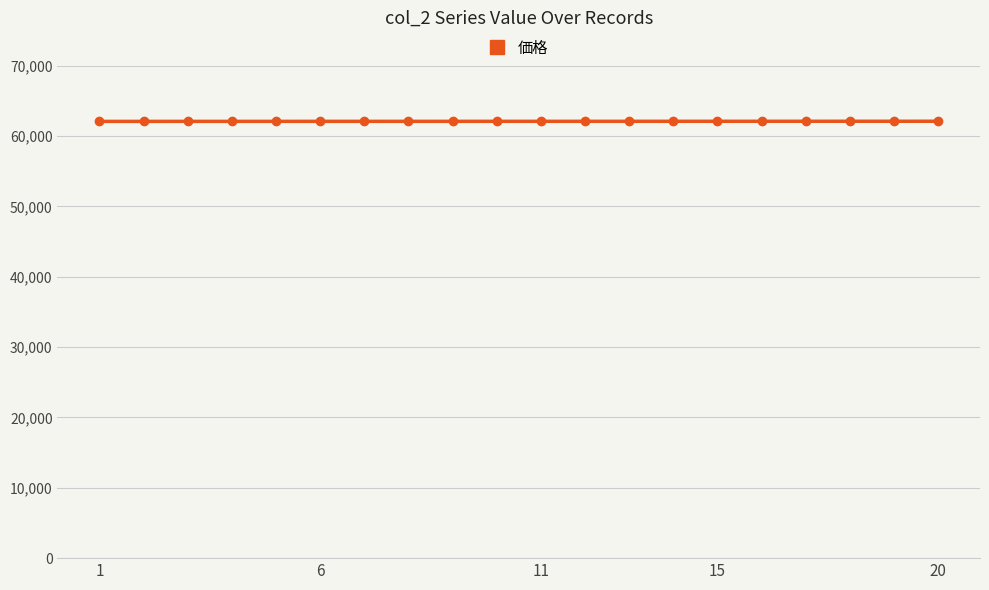

What is the value of the 11th point from the left?

62090